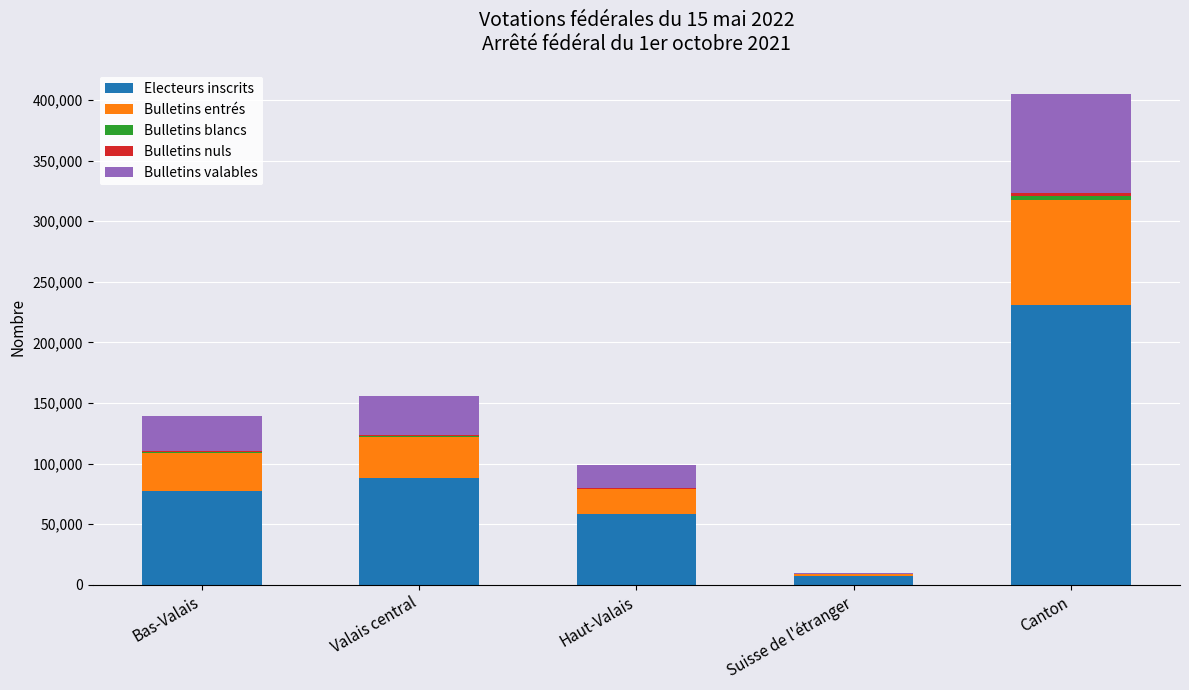

How many series are shown in this chart?

5